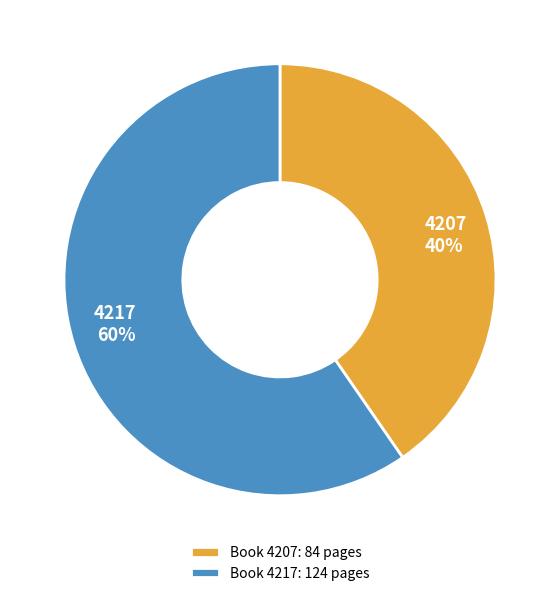

To the nearest percent, what is the combined percentage of Book 4217: 124 pages and Book 4207: 84 pages?

100%